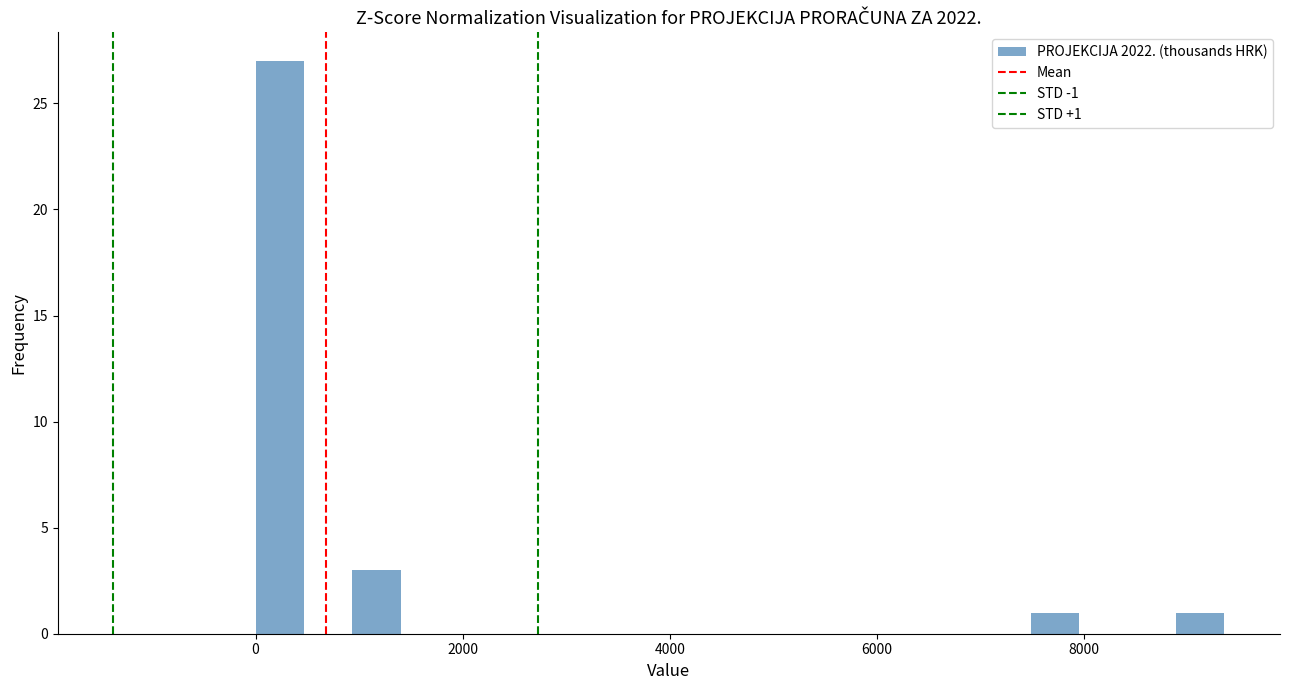

Around what value on the x-axis is the tallest bar? Give the approximate position of its centre, as read against the axis.

200